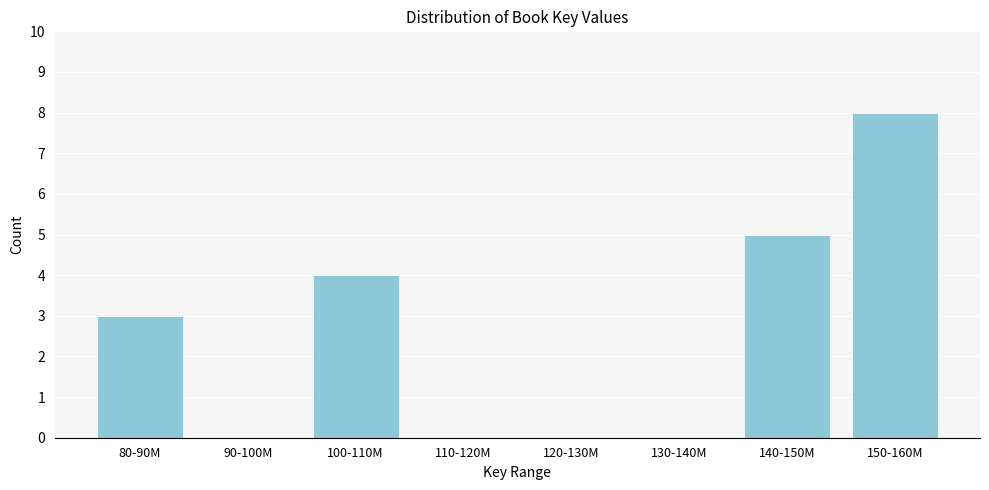

Reading right to left, list all the values displayed in this chart.

150-160M=8	140-150M=5	130-140M=0	120-130M=0	110-120M=0	100-110M=4	90-100M=0	80-90M=3